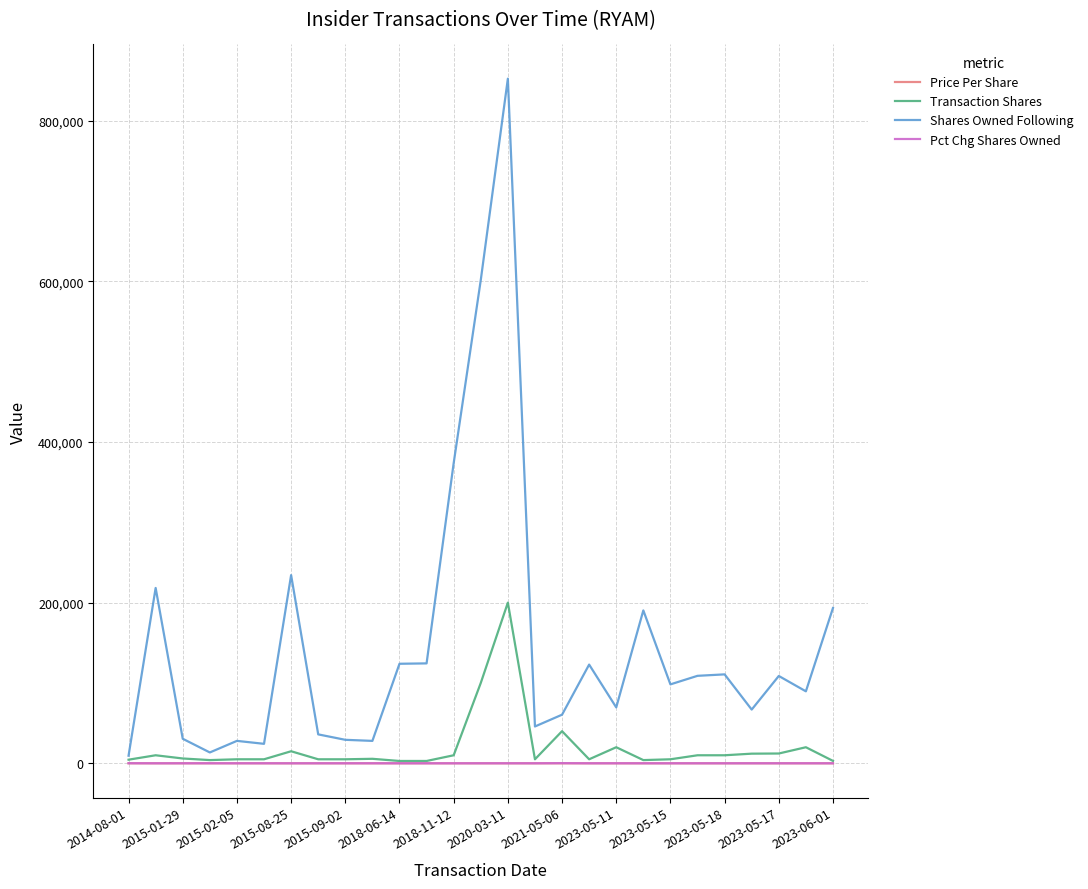

Which series has the largest total across all categories?

Shares Owned Following